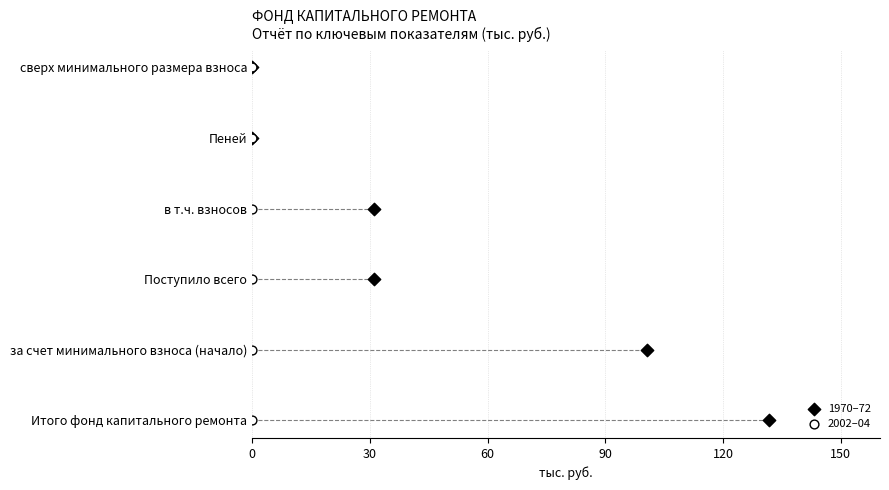

What are all the series names shown in the legend?

1970–72, 2002–04